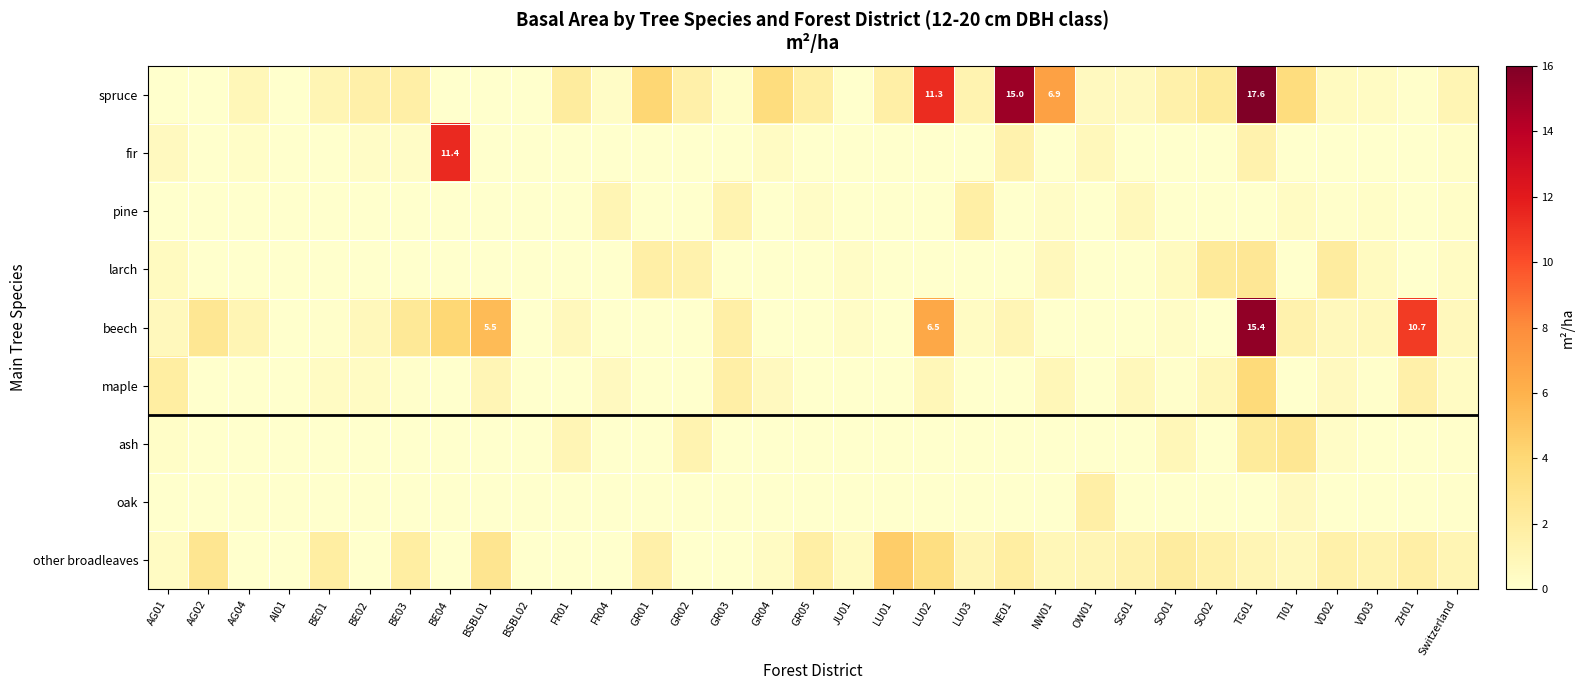

How many data points does each series have?

33